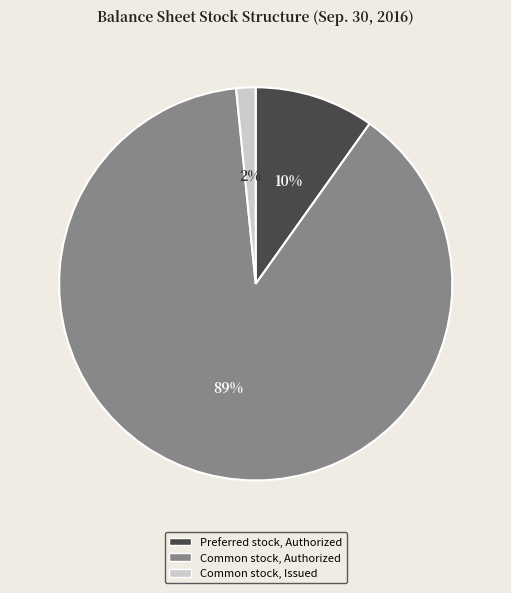

Between Common stock, Authorized and Common stock, Issued, which is larger?

Common stock, Authorized